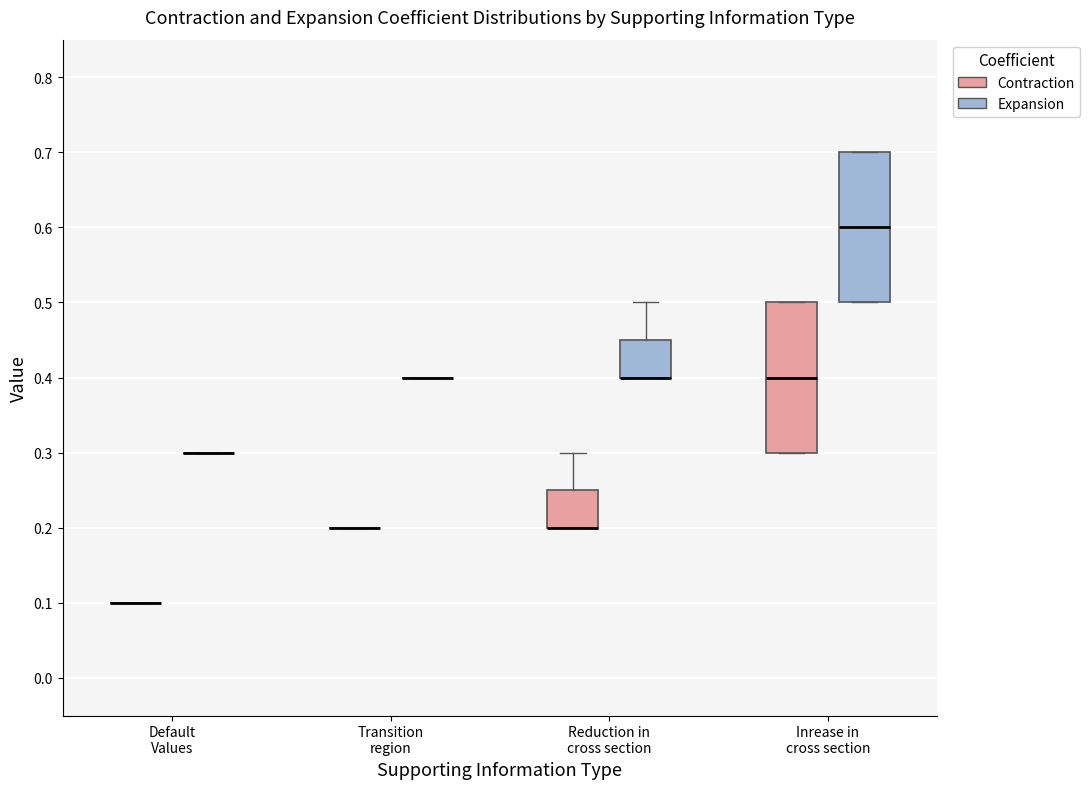

Reading left to right, transcribe this box plot: for each box, give where its median line is, the range the box spans, and where its two whiskers end, as read against the y-axis. The values are not printed on the chart, so give them approximately, as read against the axis.

Default Values (Contraction): box collapsed to a line at 0.10, whiskers 0.10 to 0.10
Default Values (Expansion): box collapsed to a line at 0.30, whiskers 0.30 to 0.30
Transition region (Contraction): box collapsed to a line at 0.20, whiskers 0.20 to 0.20
Transition region (Expansion): box collapsed to a line at 0.40, whiskers 0.40 to 0.40
Reduction in cross section (Contraction): median 0.20 (drawn on the box's lower edge), box 0.20 to 0.25, whiskers 0.20 to 0.30
Reduction in cross section (Expansion): median 0.40 (drawn on the box's lower edge), box 0.40 to 0.45, whiskers 0.40 to 0.50
Inrease in cross section (Contraction): median 0.40, box 0.30 to 0.50, whiskers 0.30 to 0.50
Inrease in cross section (Expansion): median 0.60, box 0.50 to 0.70, whiskers 0.50 to 0.70